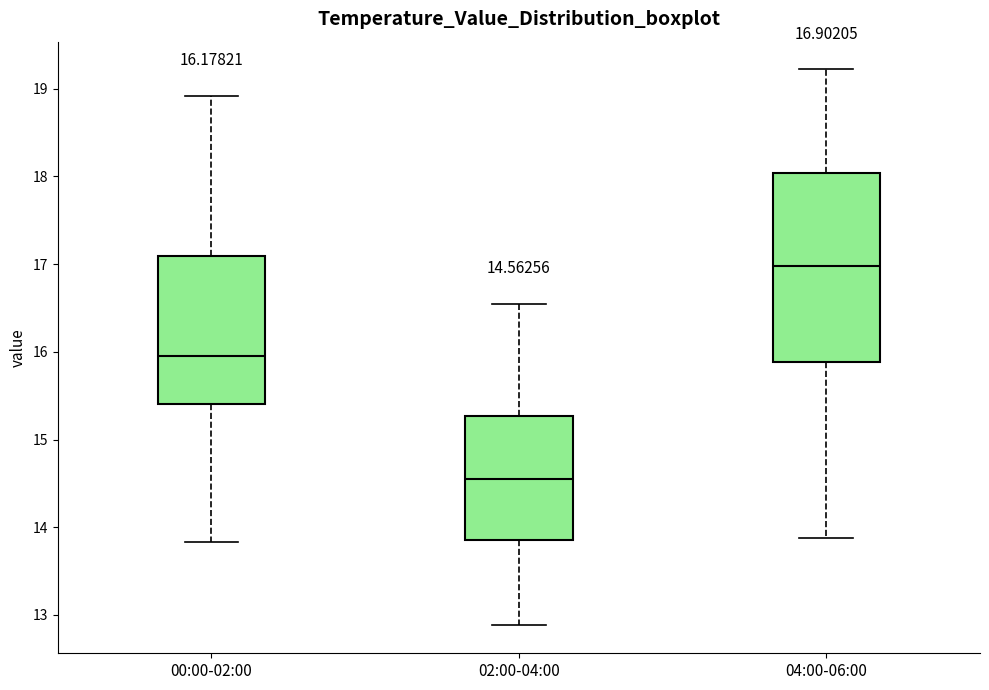

Which box is the tallest, from its lower edge to its upper edge?

04:00-06:00